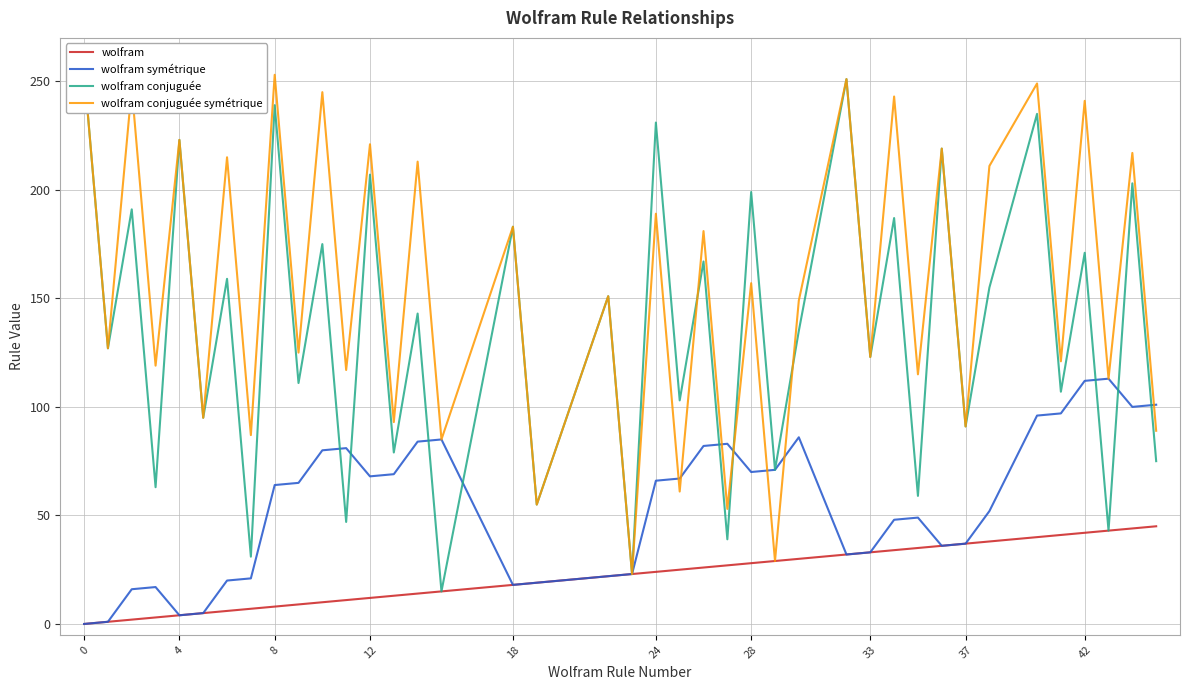

How many values in the wolfram conjuguée symétrique series are below 151?

20